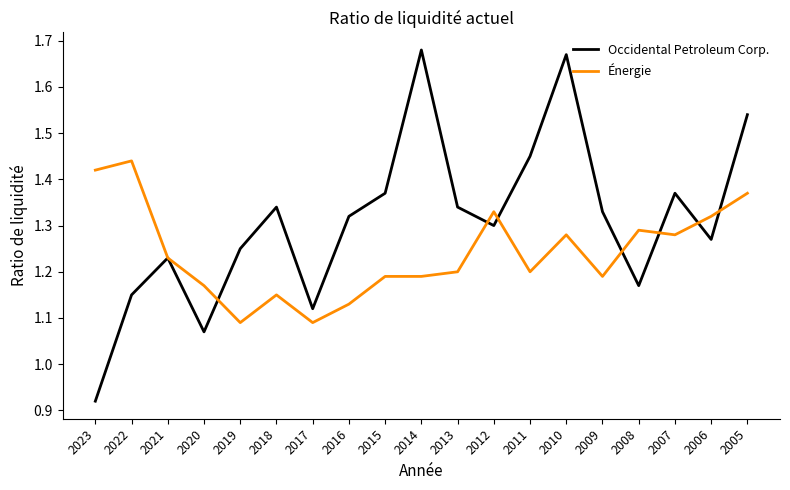

Where is Occidental Petroleum Corp. nearest to the value 1?

2020